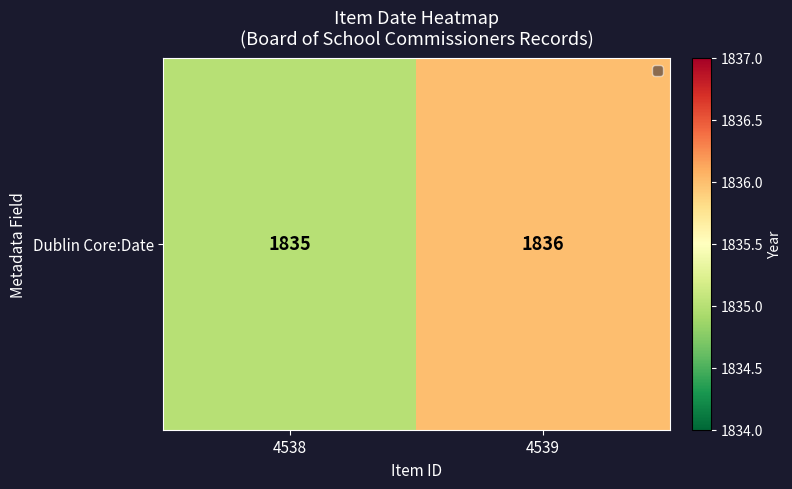

Where is the data nearest to the value 1835?

4538